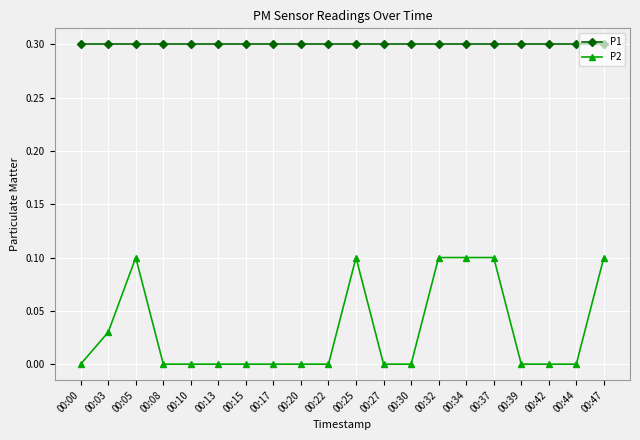

What is the maximum value shown in the chart?

0.3